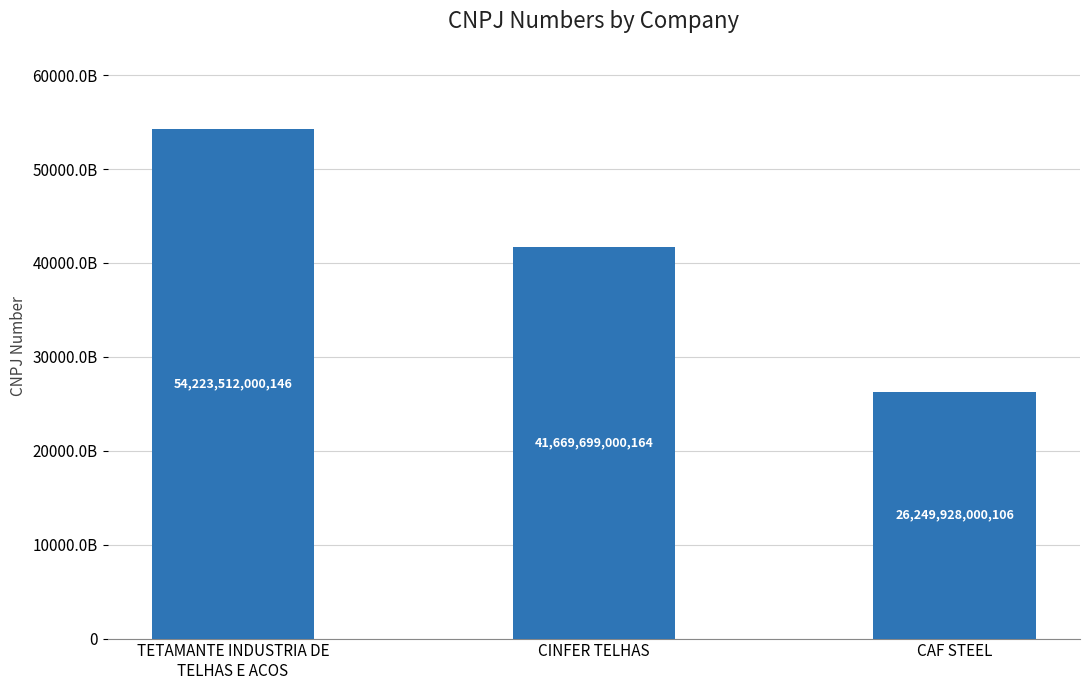

What is the difference between the maximum and minimum values?

27973584000040